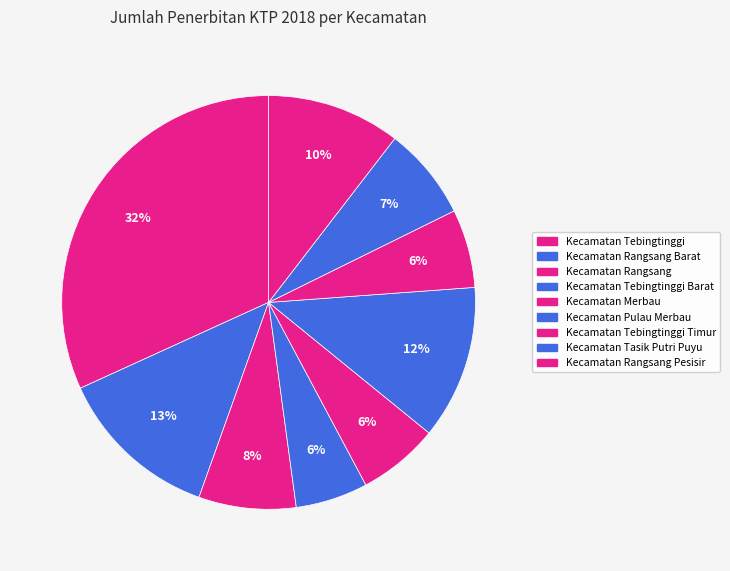

To the nearest percent, what is the difference between the largest and smallest slice percentages?

26%